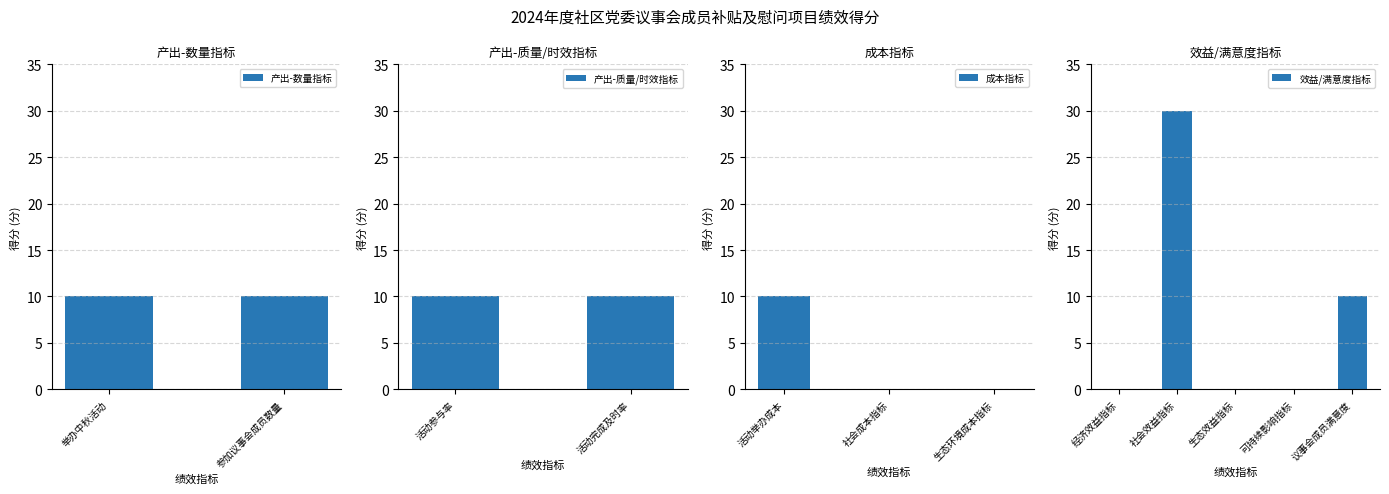

Which label corresponds to the largest value in the chart?

社会效益指标